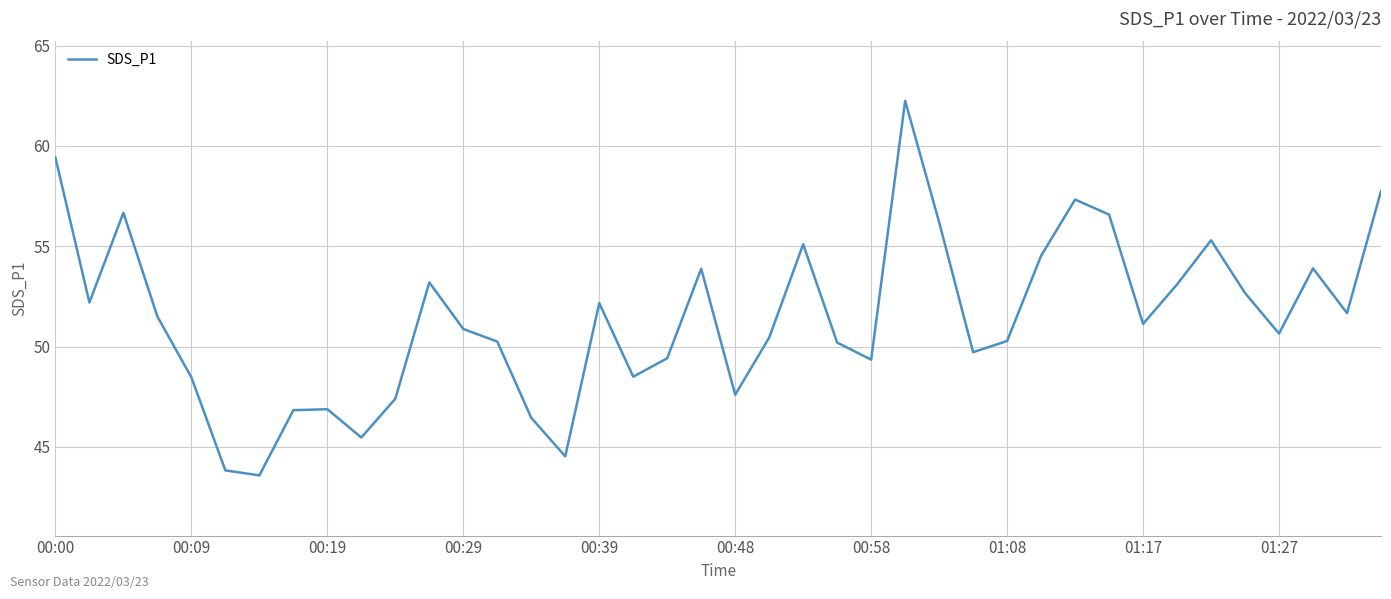

What is the minimum value shown in the chart?

43.6